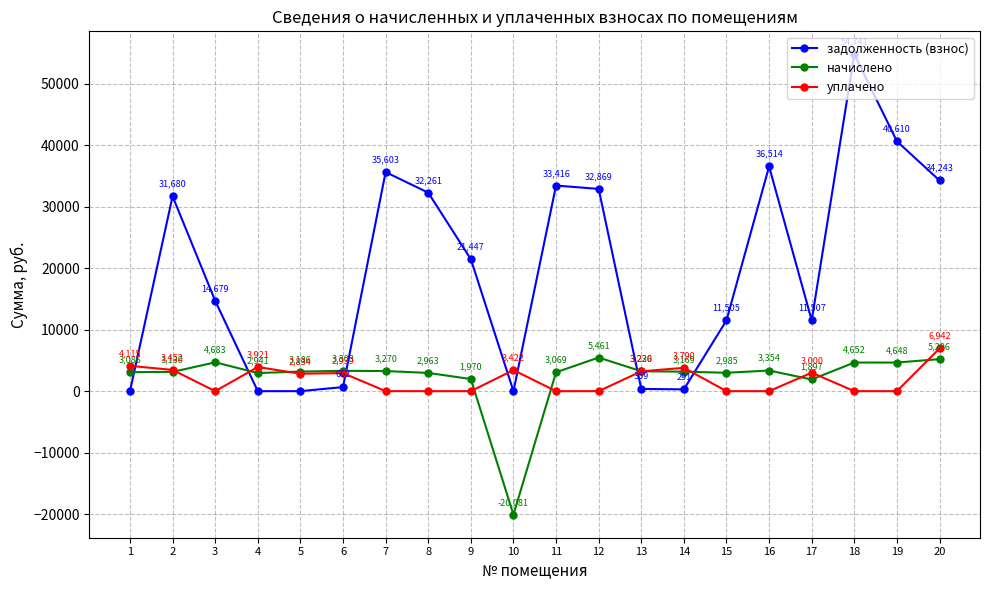

Between which two adjacent categories do задолженность (взнос) and начислено first intersect?

1 and 2